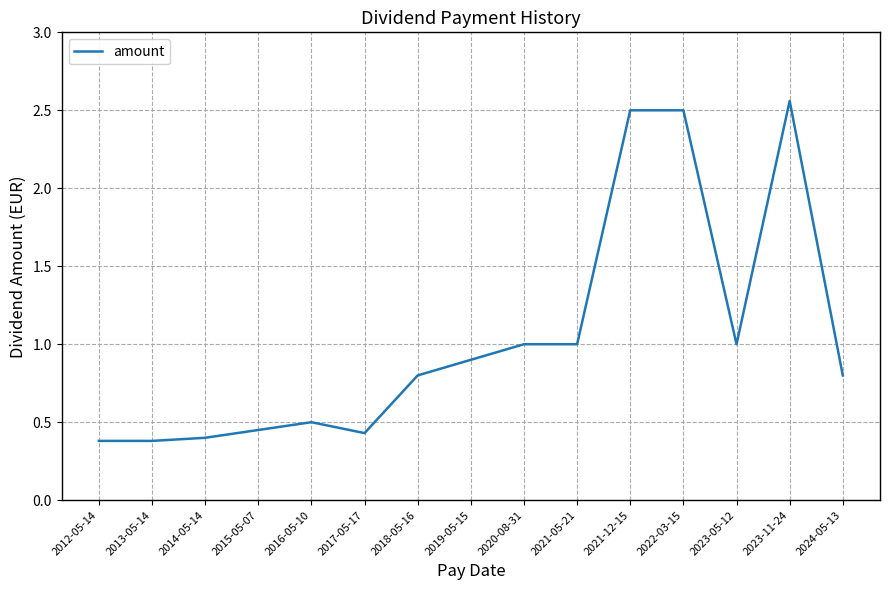

What position from the left is 2022-03-15?

12